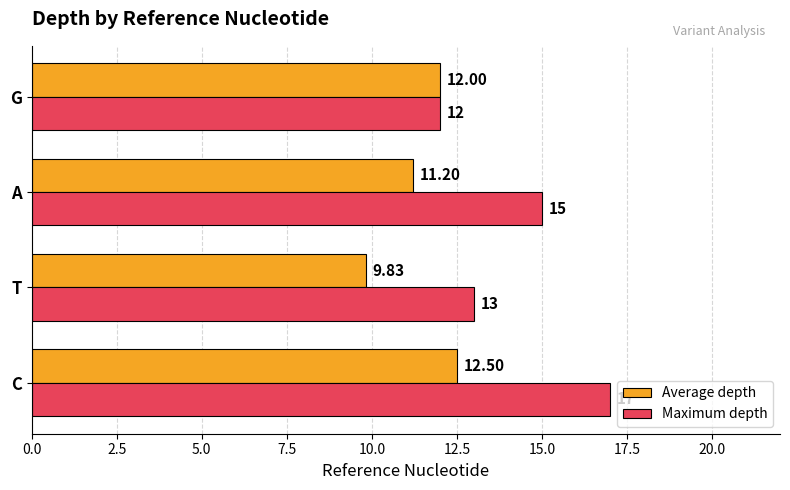

What is the difference between the maximum and second lowest values in the Average depth series?

1.3